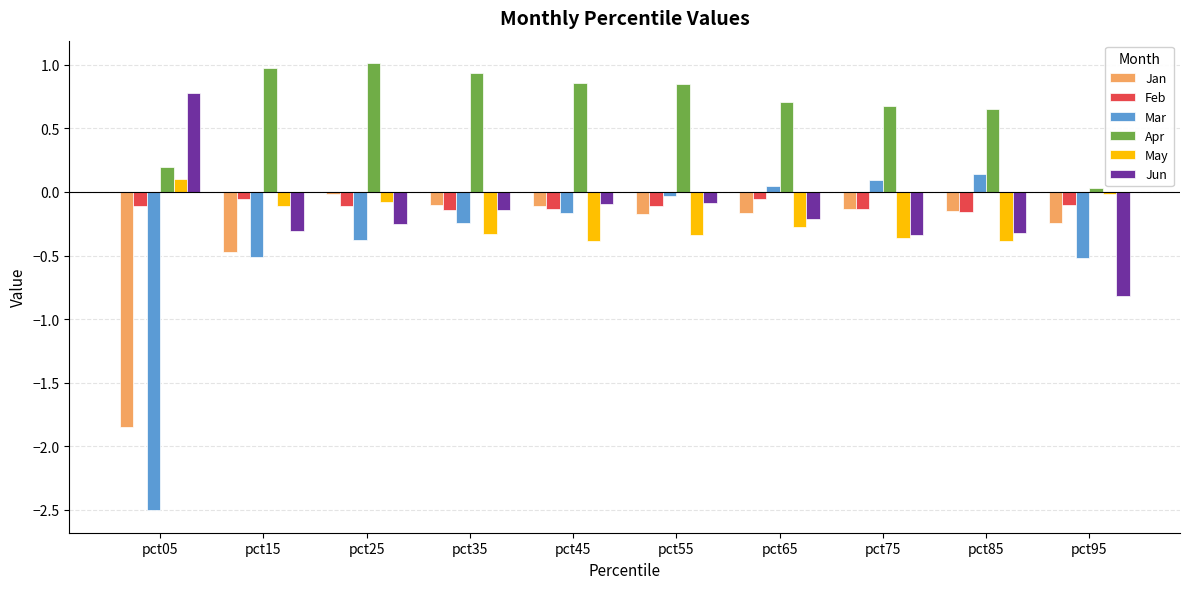

What is the difference between the maximum and minimum values in the Apr series?

1.0